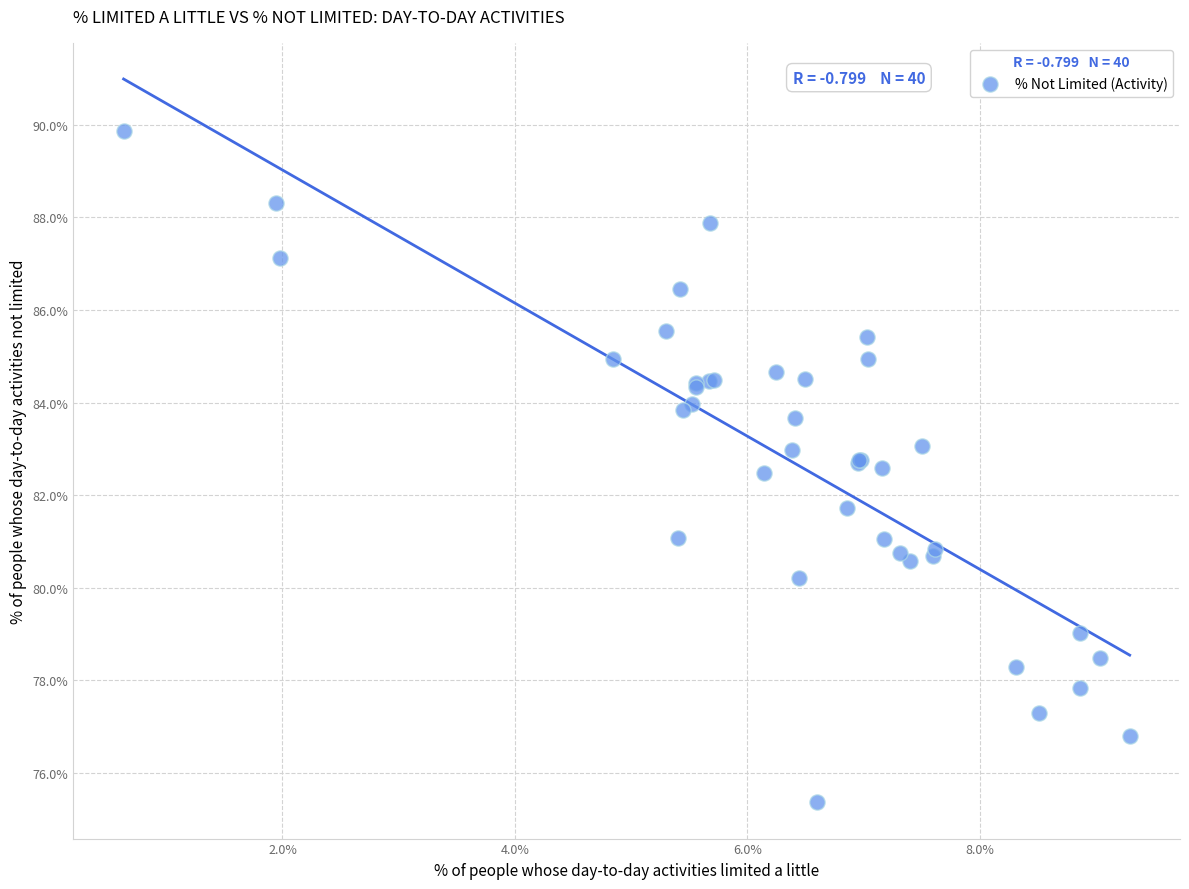

What Y value in the scatter plot is closest to 82?

81.7